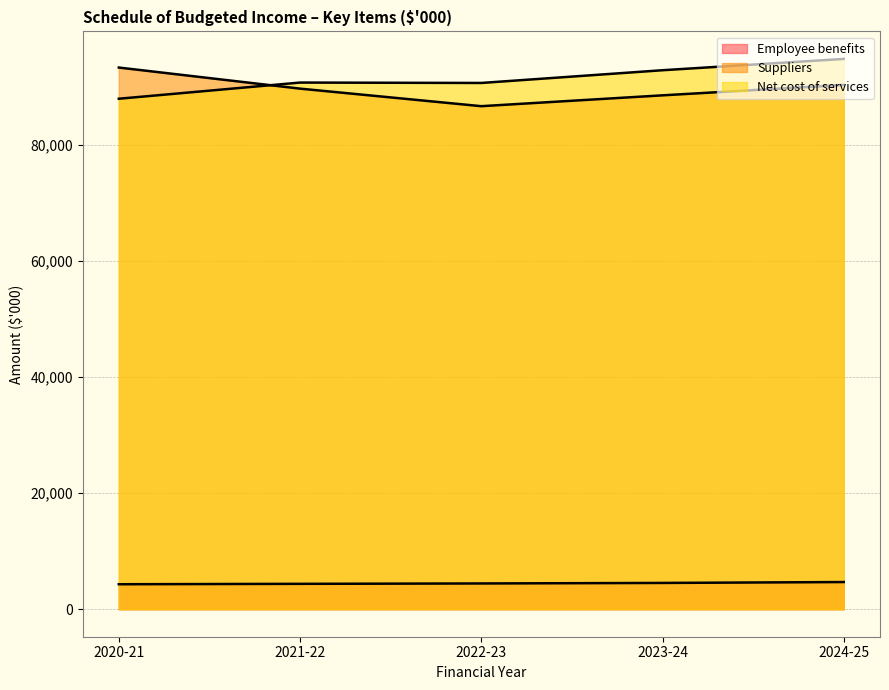

True or false: Employee benefits has more than 1 interior local peaks.

False